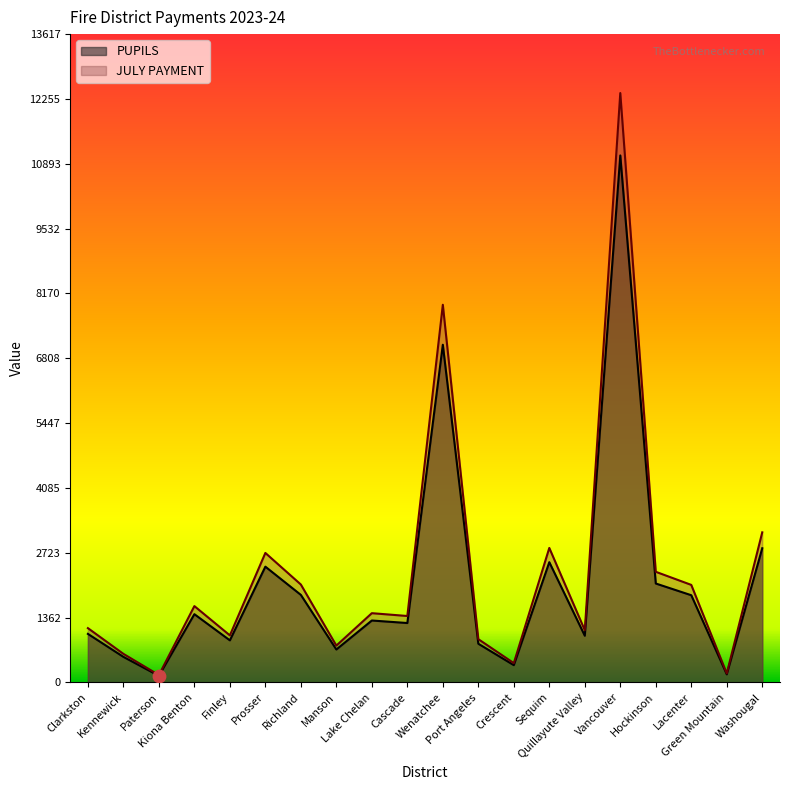

Which series contains the highest Y value?

JULY PAYMENT